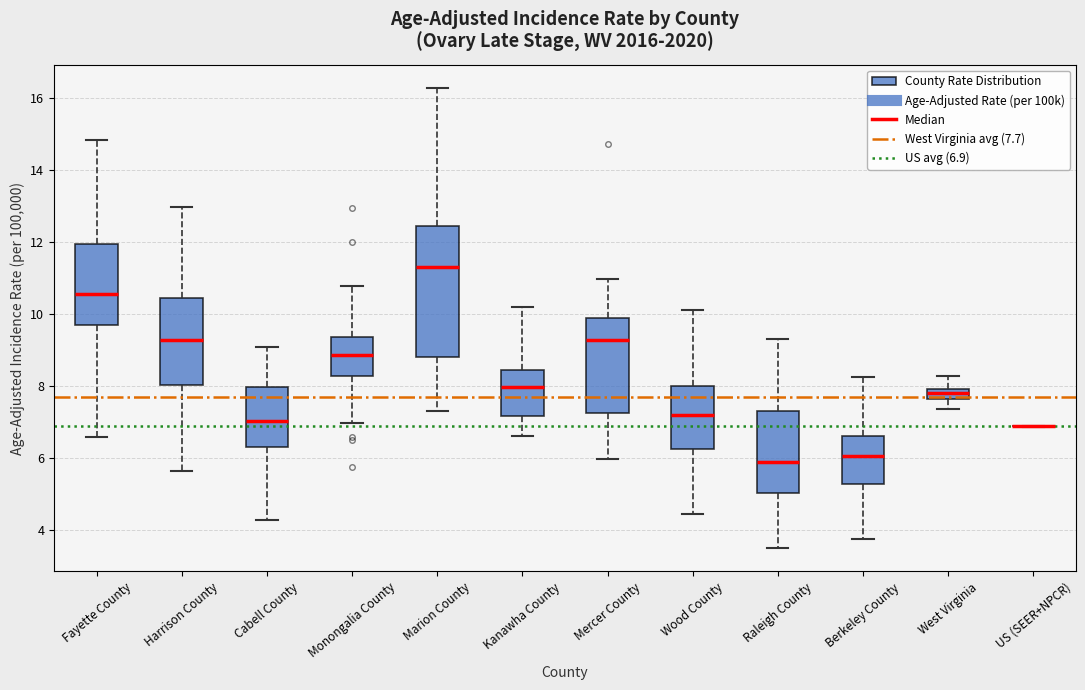

Which box is the tallest, from its lower edge to its upper edge?

Marion County